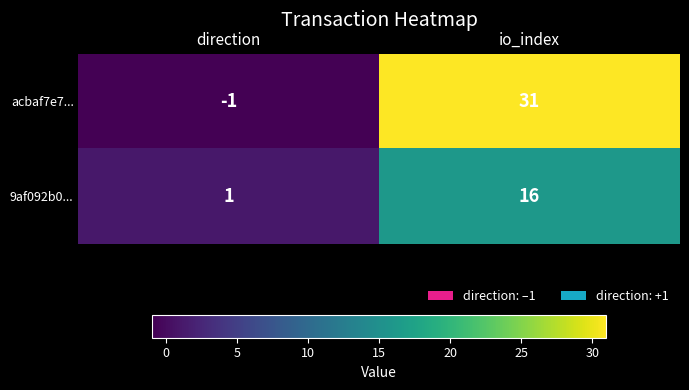

What is the sum of all acbaf7e7... values?

30